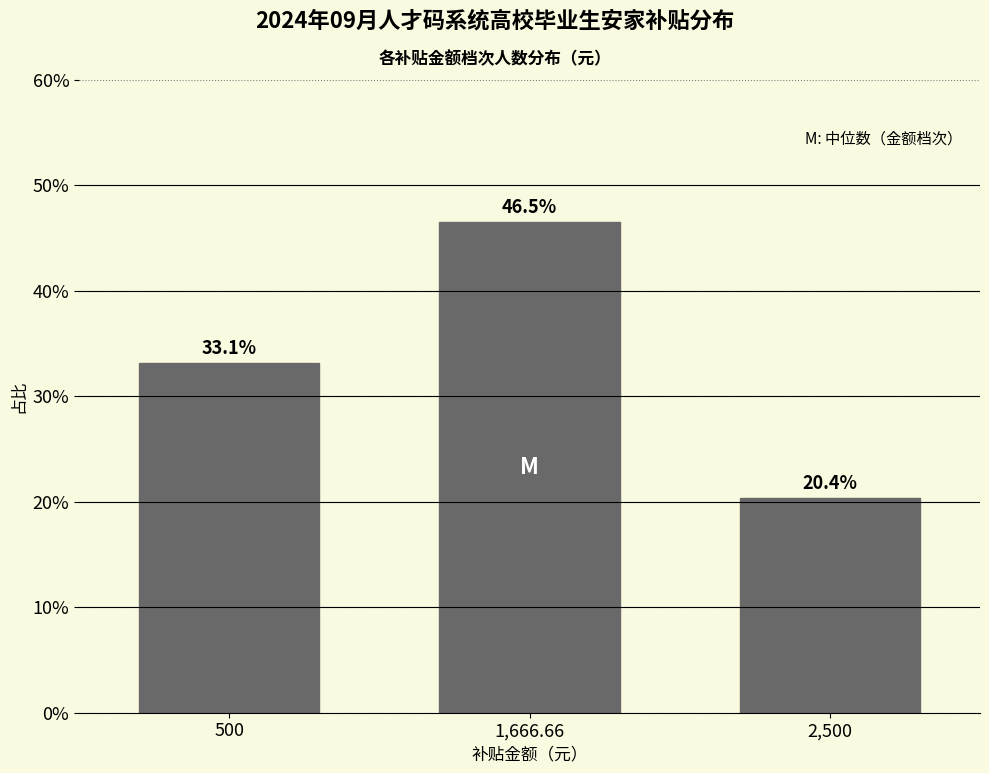

Reading left to right, transcribe all the data shown in this chart.

500=33.1	1,666.66=46.5	2,500=20.4